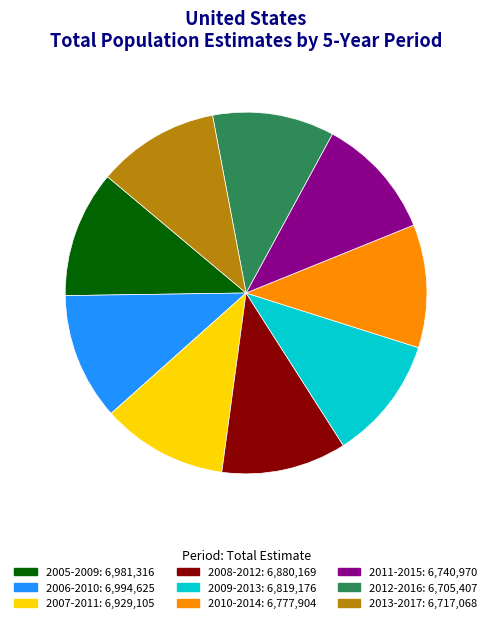

To the nearest percent, what percentage of the pie is 2011-2015?

11%